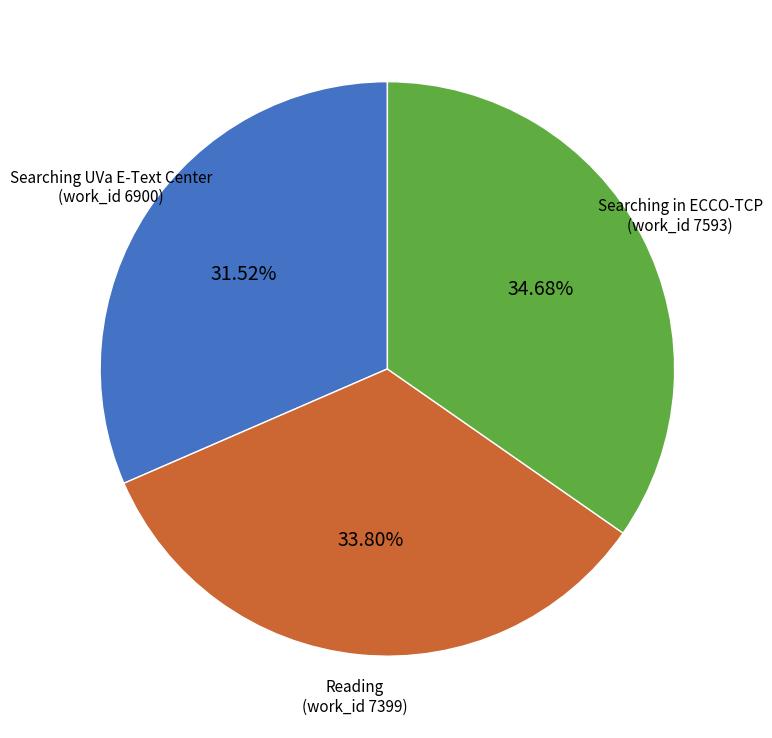

Combined, do Searching in ECCO-TCP (work_id 7593) and Reading (work_id 7399) account for over 50%?

Yes